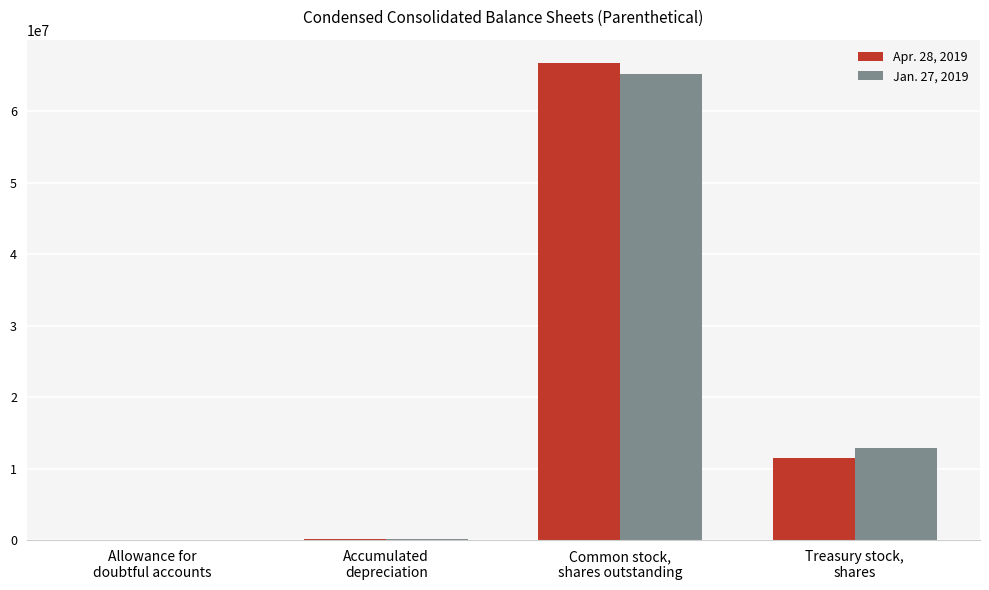

Is it true that Jan. 27, 2019 equals 12897889 at Treasury stock,
shares?

True